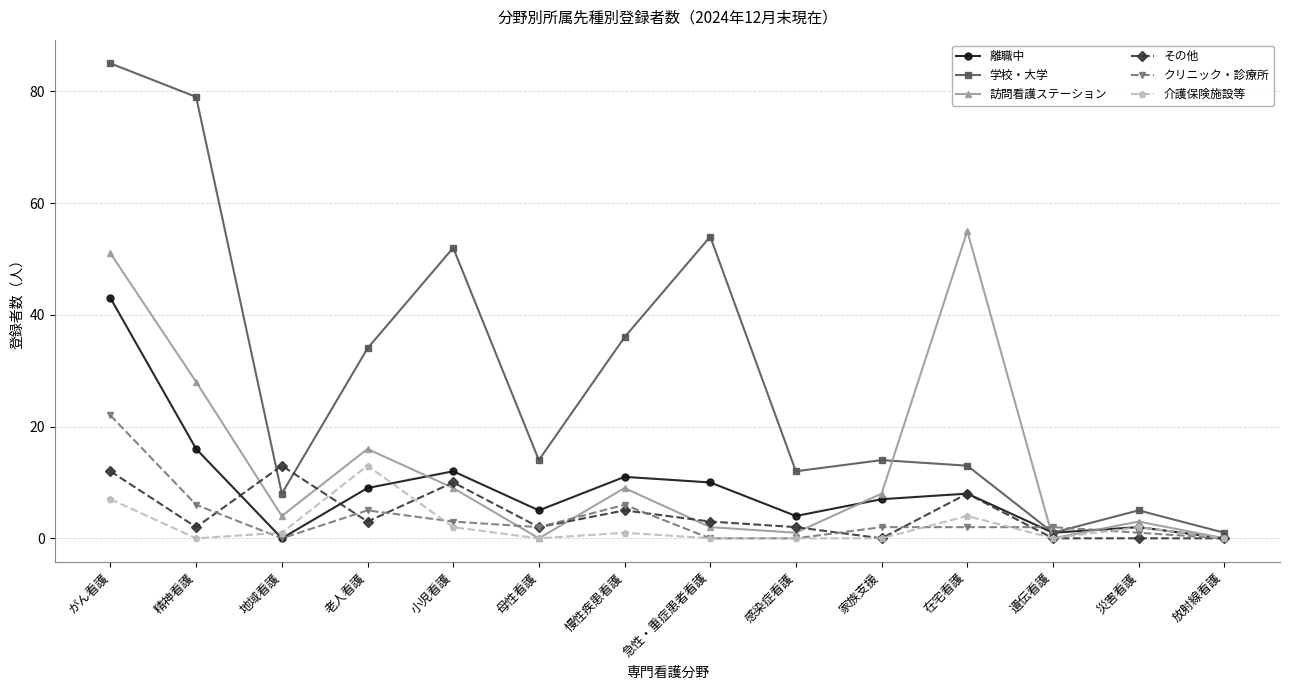

What is the difference between the maximum and minimum values in the 学校・大学 series?

84